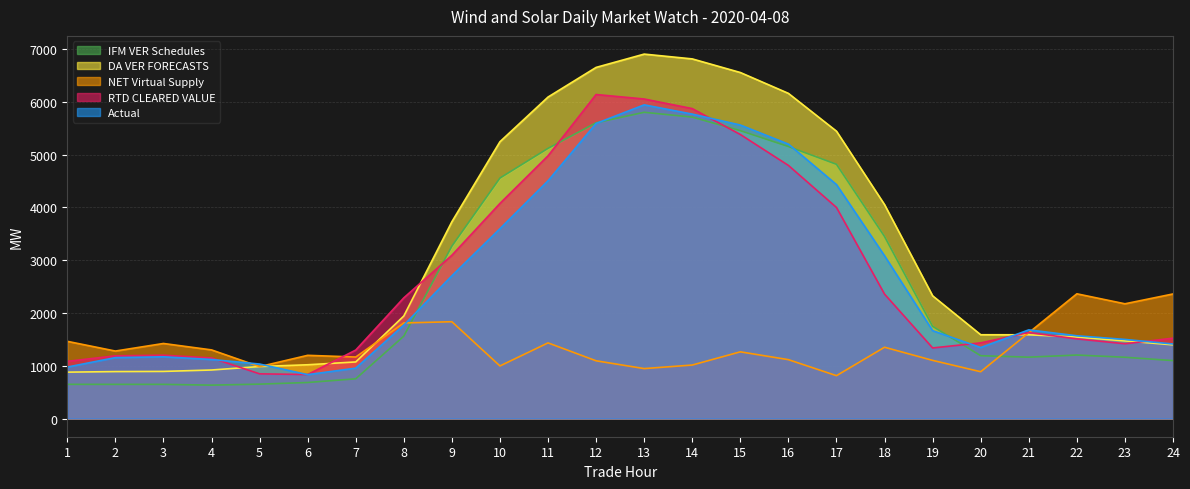

Where is the first local maximum for Actual?

3